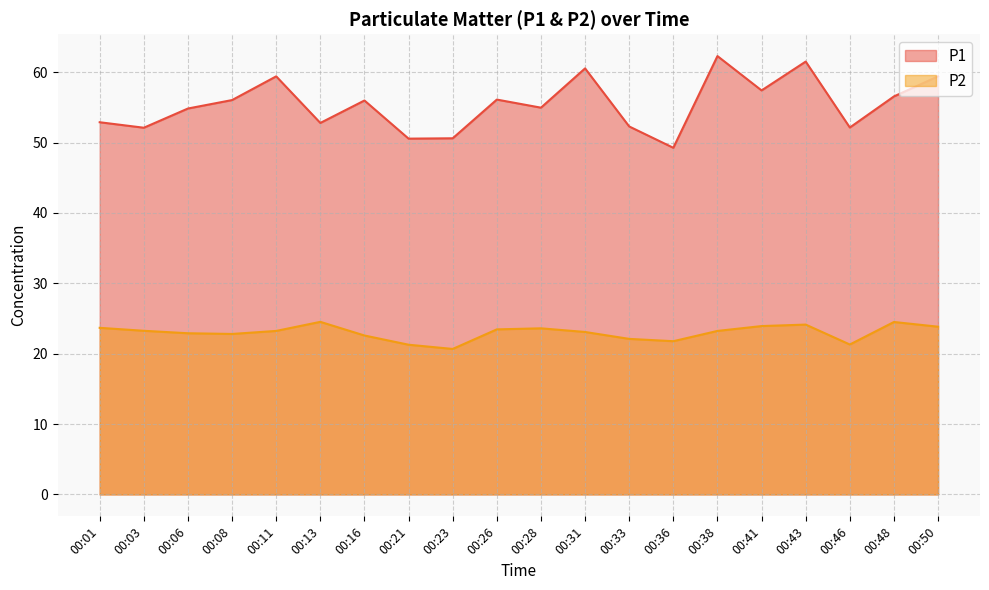

At 00:26, list the series in order from smallest to largest.

P2, P1